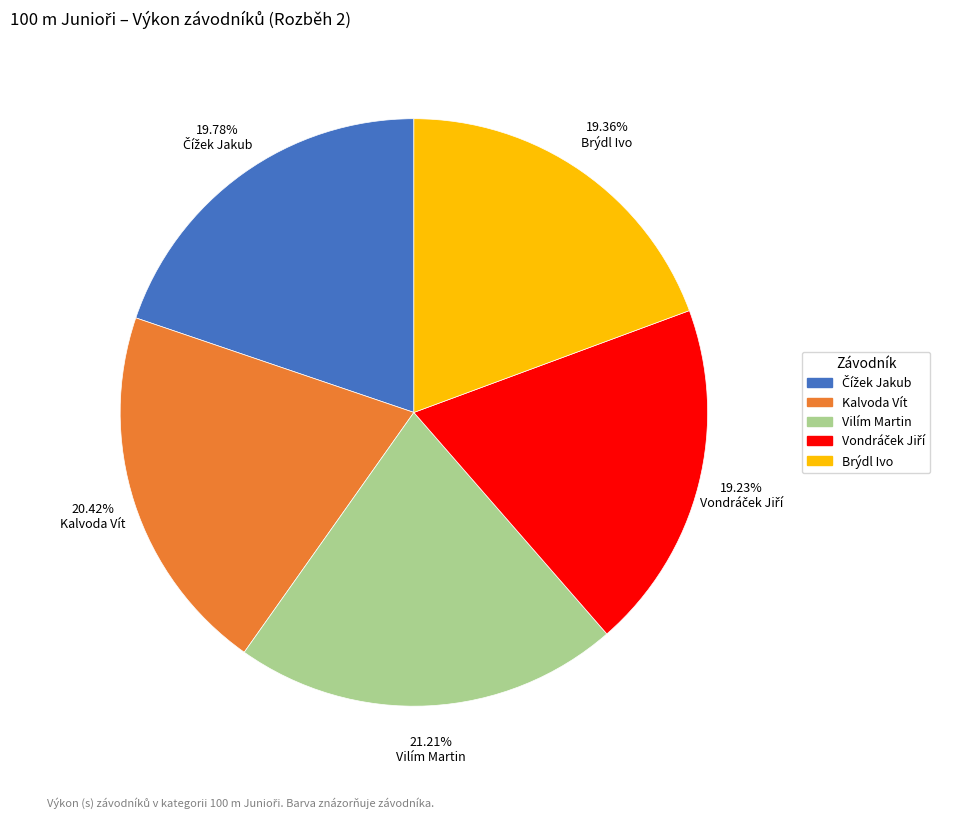

Which has a higher value, Kalvoda Vít or Vilím Martin?

Vilím Martin